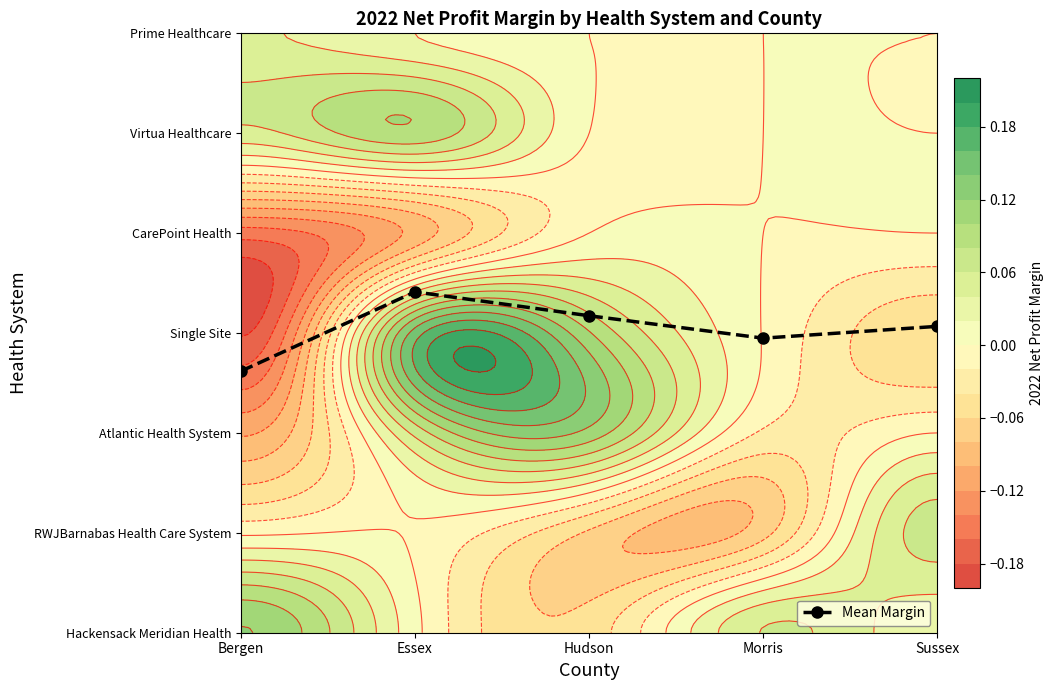

Rank the categories by value from highest to lowest.

Essex, Hudson, Sussex, Morris, Bergen